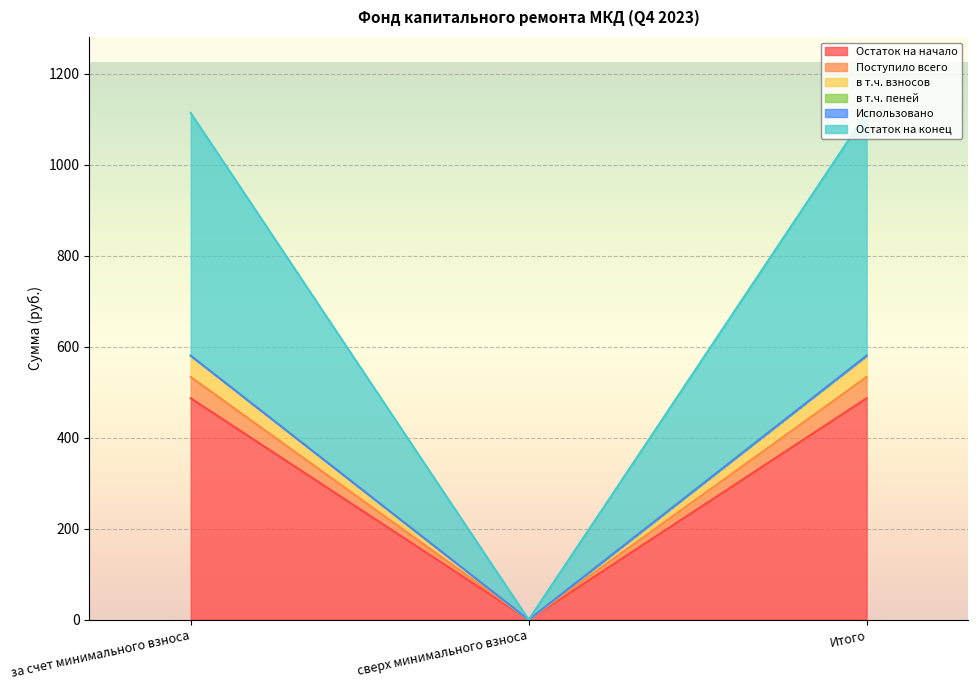

The Остаток на начало series shows -199.7 at сверх минимального взноса. True or false?

False